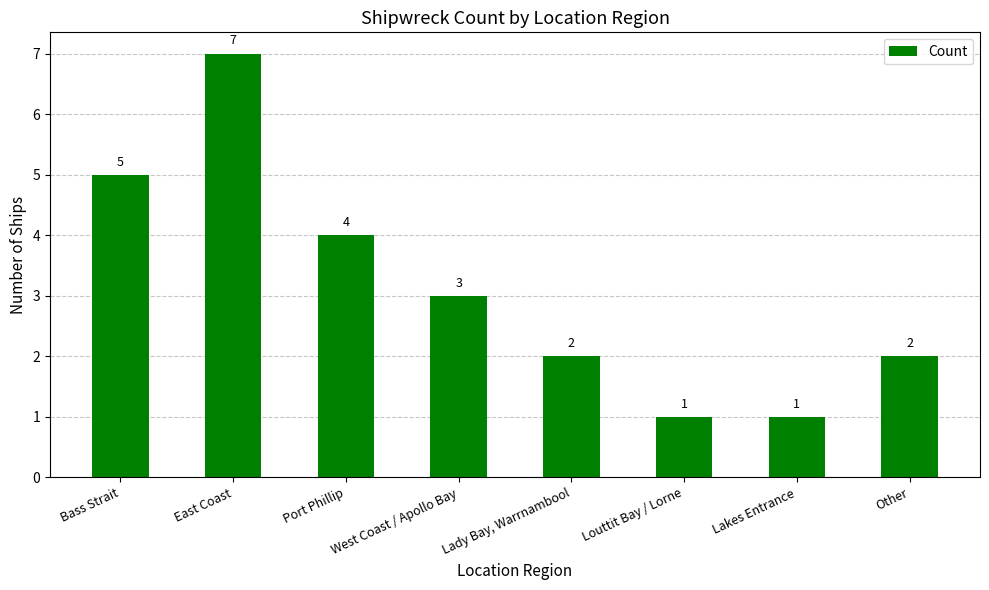

Reading right to left, list all the values displayed in this chart.

2	1	1	2	3	4	7	5